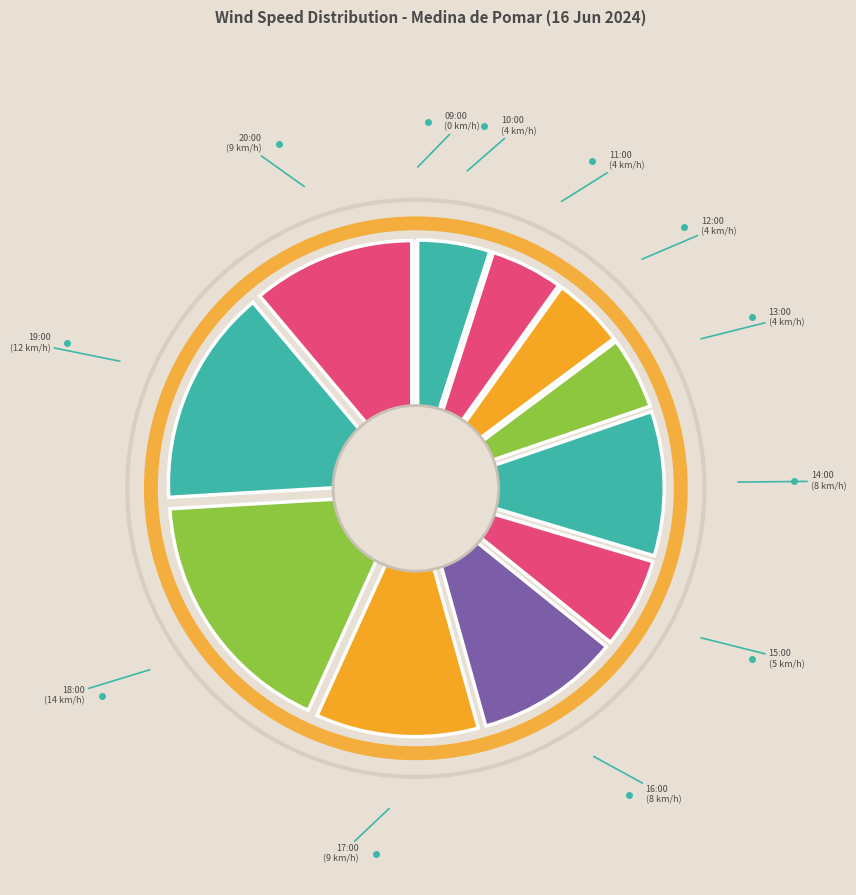

To the nearest percent, what is the combined percentage of 12:00 and 20:00?

16%